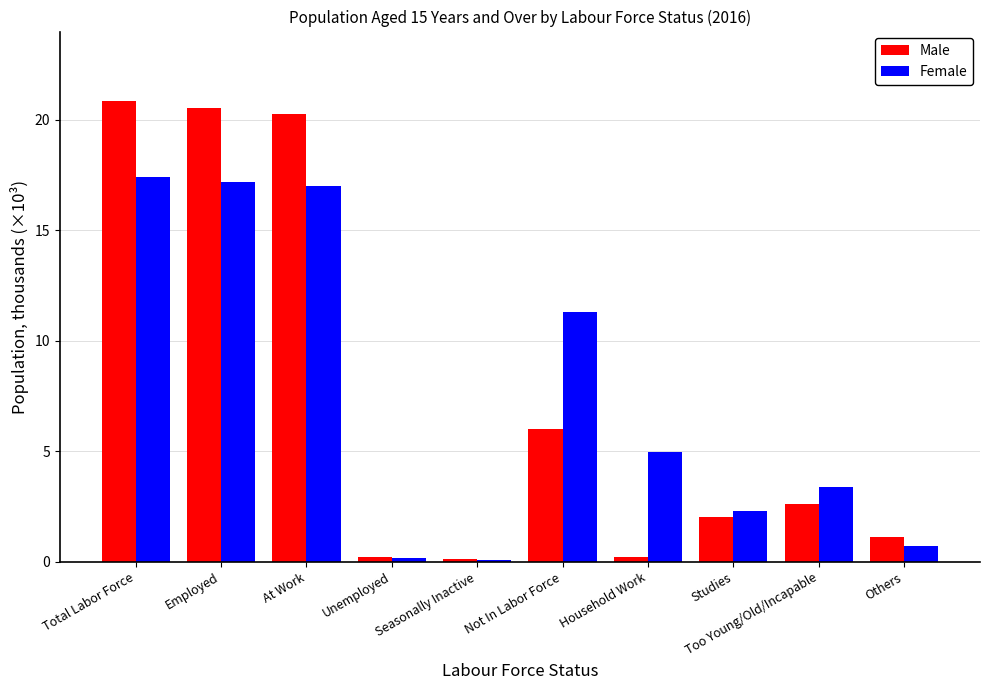

What is the total value across all series at Too Young/Old/Incapable?

6.0